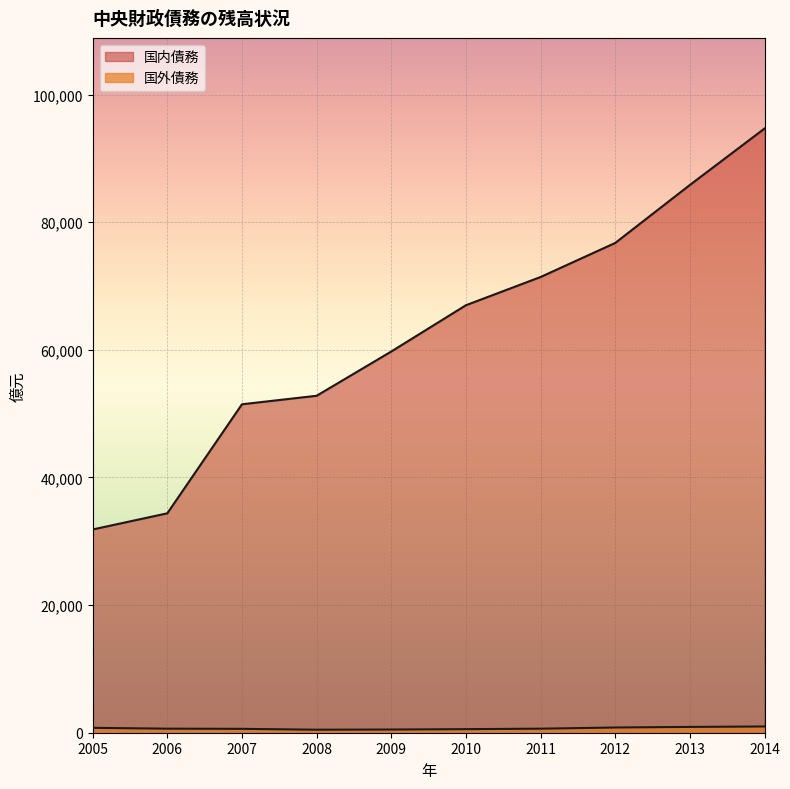

At which category is the sum across all series the highest?

2014